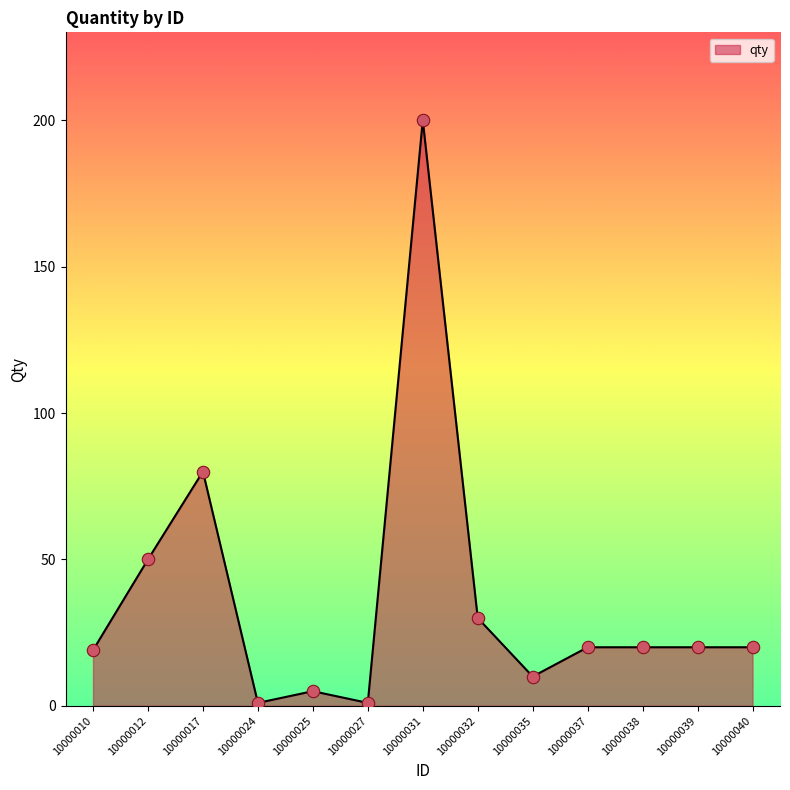

What is the change in value from 10000017 to 10000032?

-50